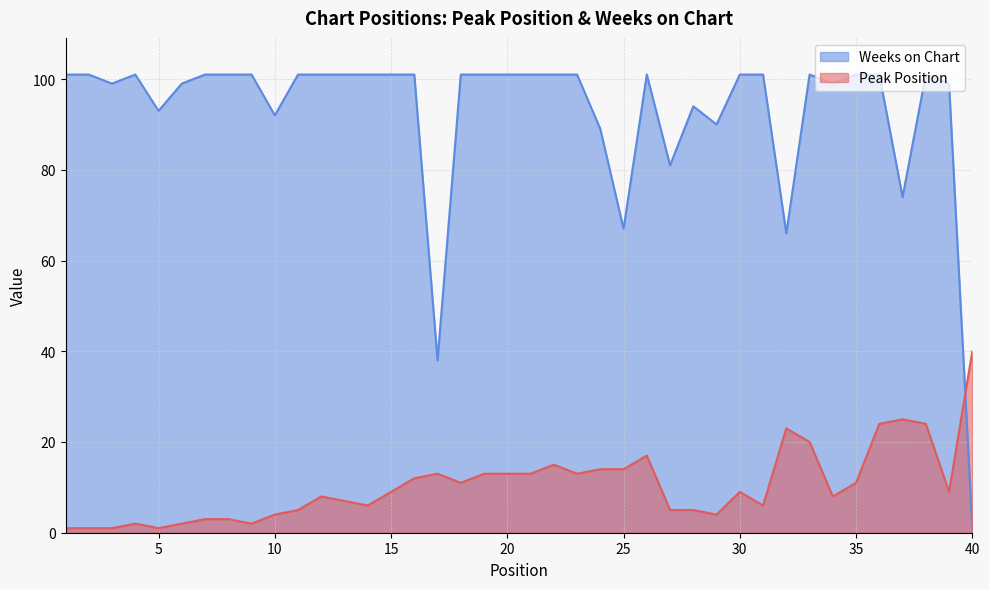

At which label does Peak Position reach its peak?

40